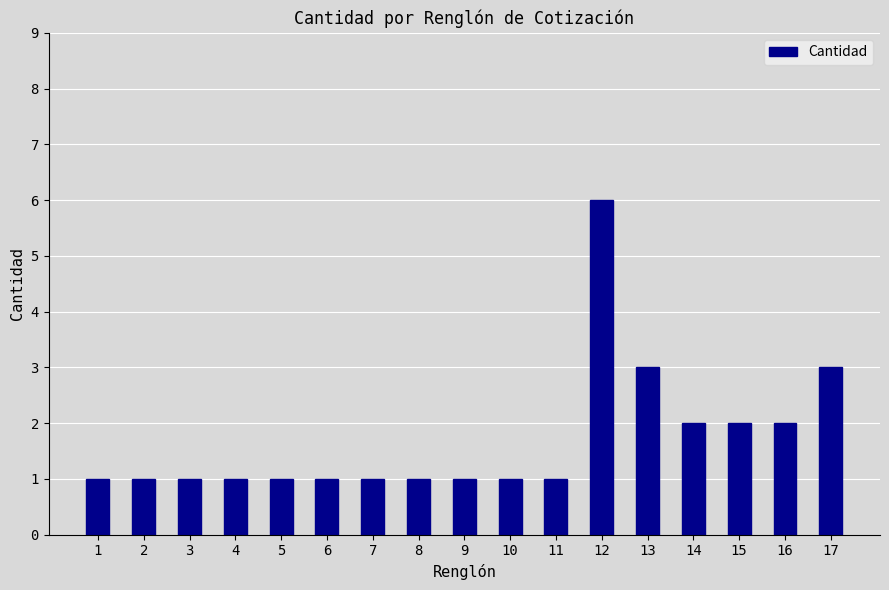

Which category has the highest value across all series?

12